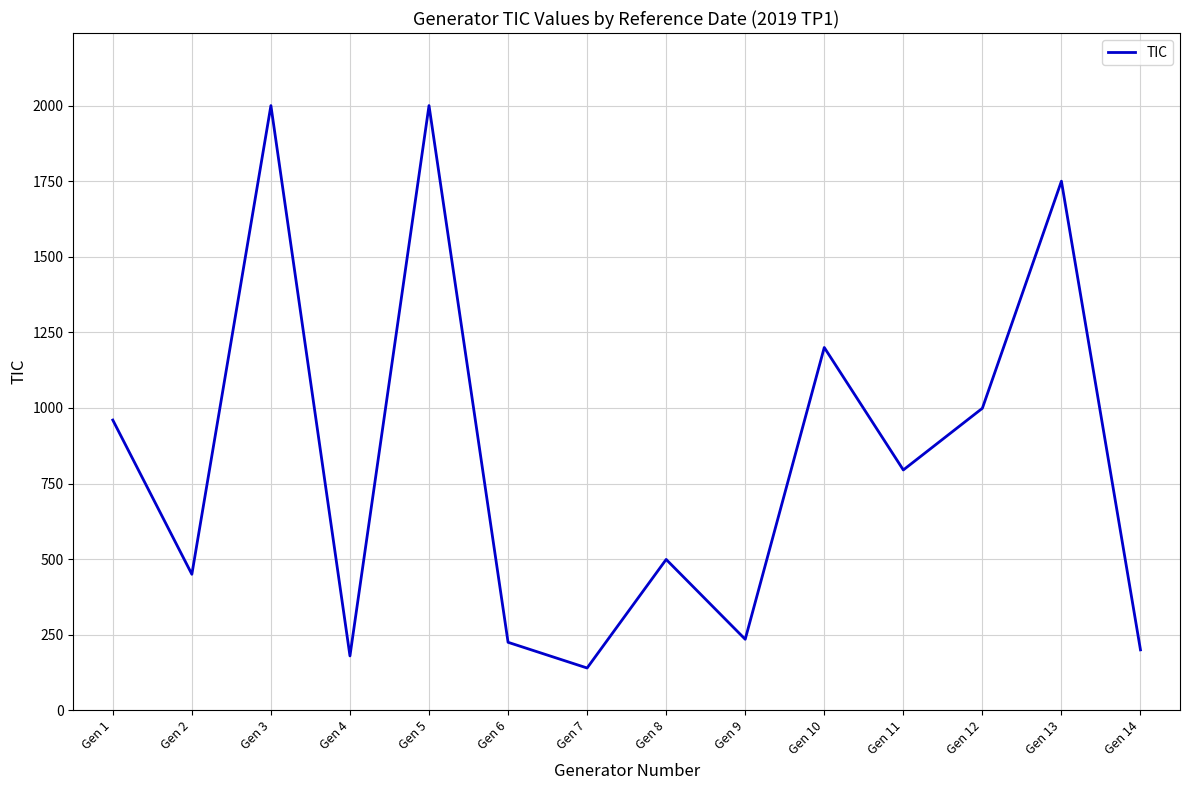

Reading right to left, extract all data points from this chart.

Gen 14=200	Gen 13=1750	Gen 12=999	Gen 11=795	Gen 10=1200	Gen 9=235	Gen 8=499	Gen 7=140	Gen 6=225	Gen 5=2000	Gen 4=180	Gen 3=2000	Gen 2=450	Gen 1=960